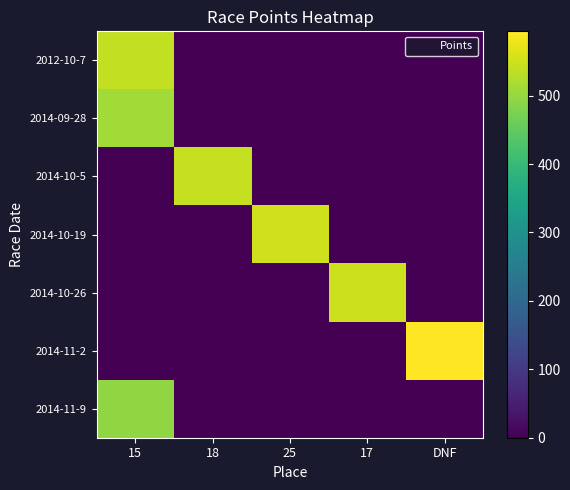

Rank the series at 15 from highest to lowest value.

2012-10-7, 2014-09-28, 2014-11-9, 2014-10-5, 2014-10-19, 2014-10-26, 2014-11-2